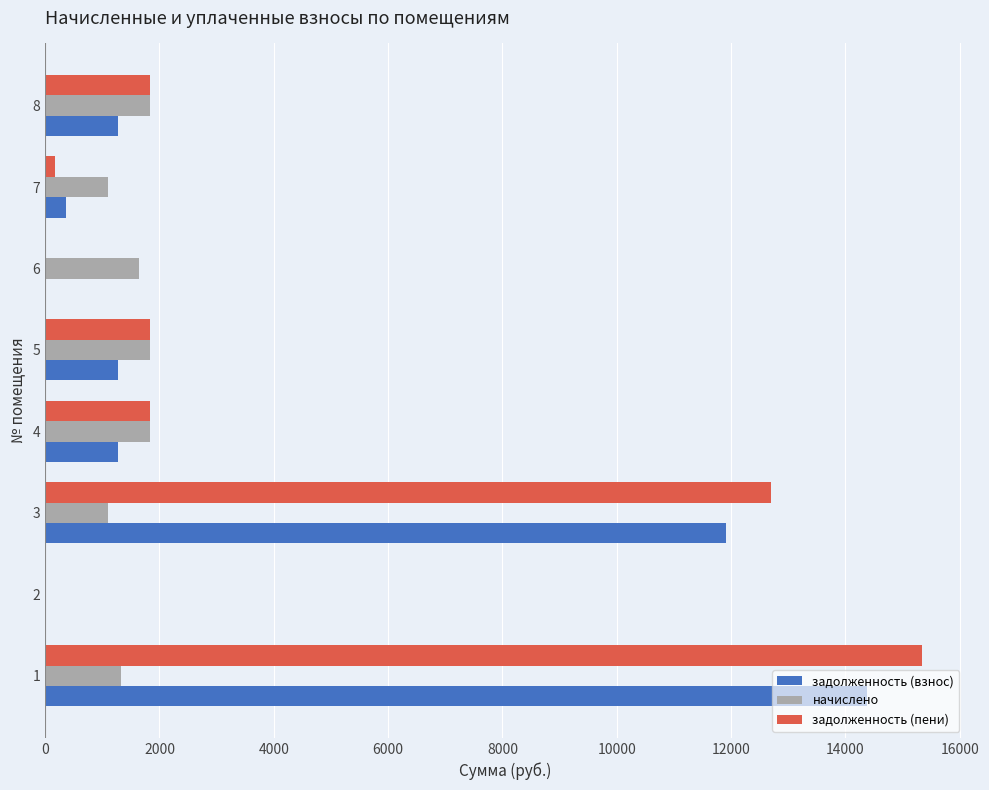

What is the sum of all задолженность (взнос) values?

30498.0